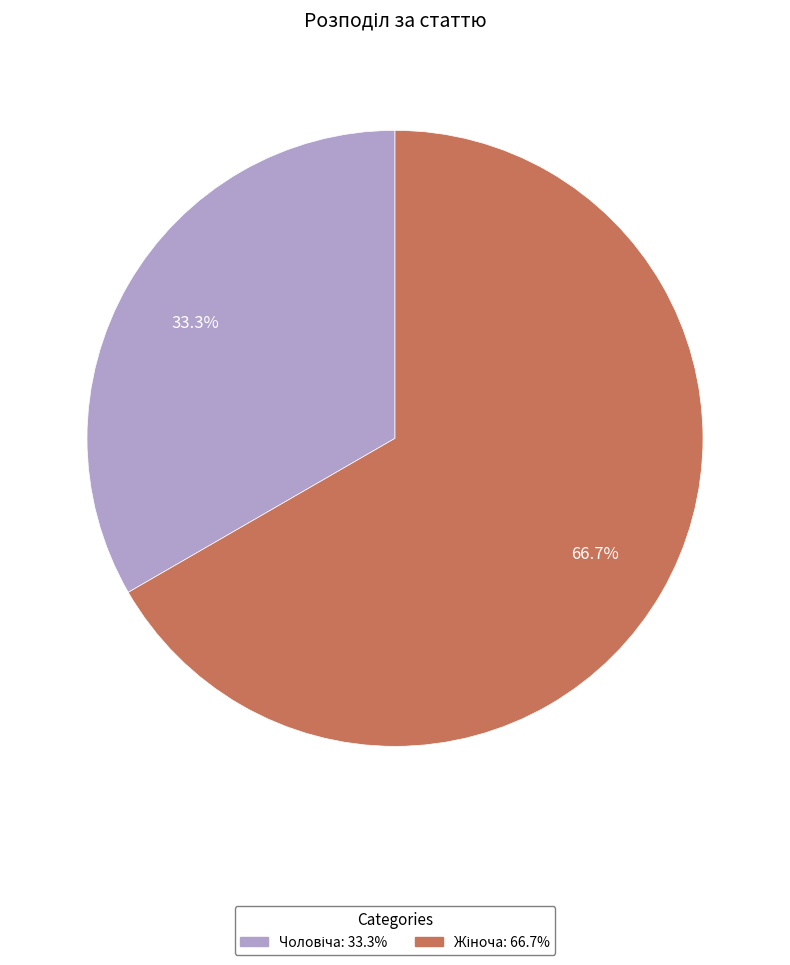

To the nearest percent, what is the average slice percentage?

50%